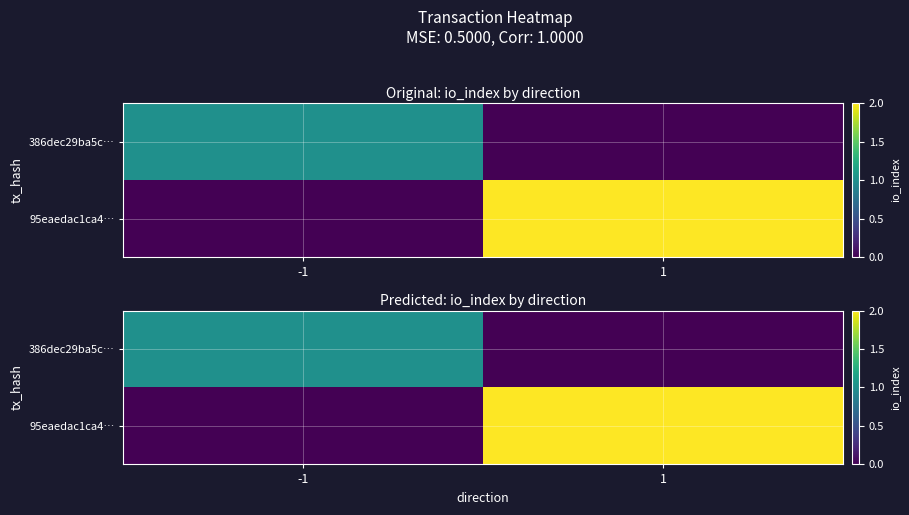

Between 1 and -1, which is larger?

-1